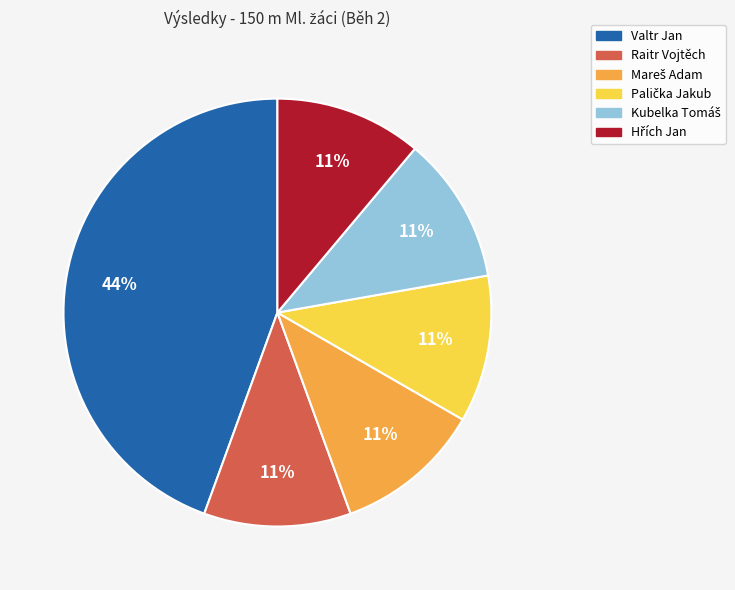

To the nearest percent, what portion does Valtr Jan represent?

44%